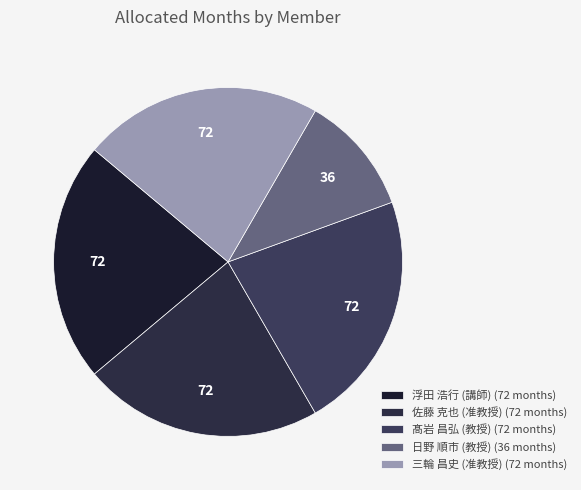

Rank the categories by value from lowest to highest.

日野 順市
(教授), 浮田 浩行
(講師), 佐藤 克也
(准教授), 髙岩 昌弘
(教授), 三輪 昌史
(准教授)